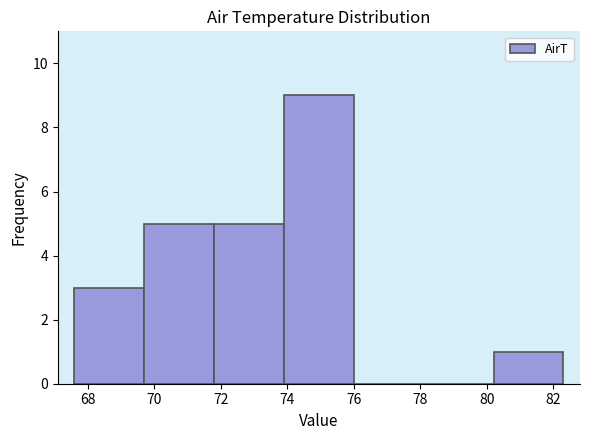

How tall is the bar that spans 73.9 to 76.0 on the x-axis? Neither the bar edges nor the heights are printed on the chart, so give them approximately, as read against the axes.

9